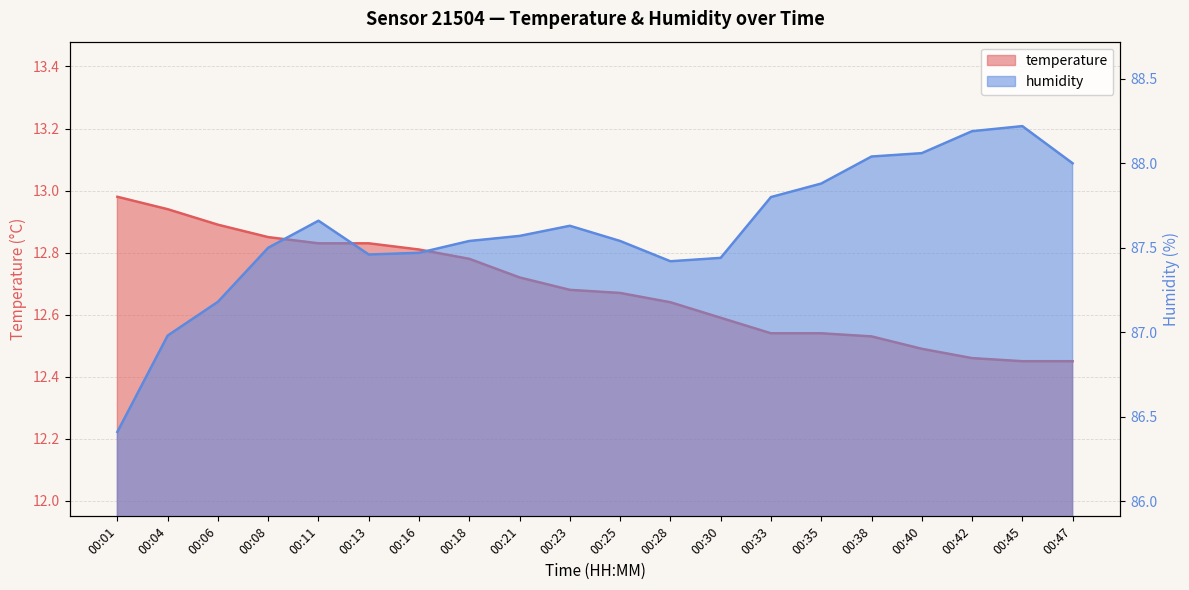

What is the value of the temperature point at the 11th from the left?

12.7